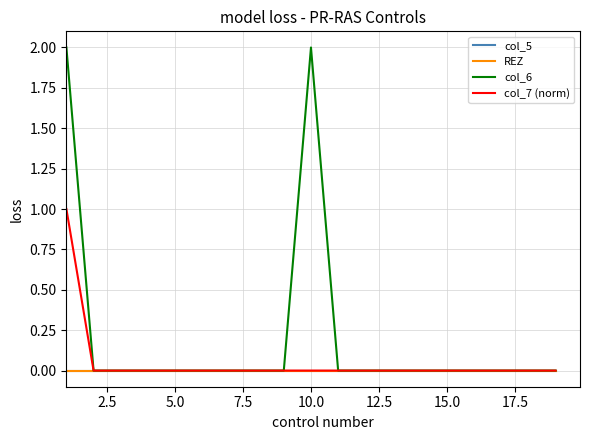

Does the chart display data point markers on the line(s)?

No